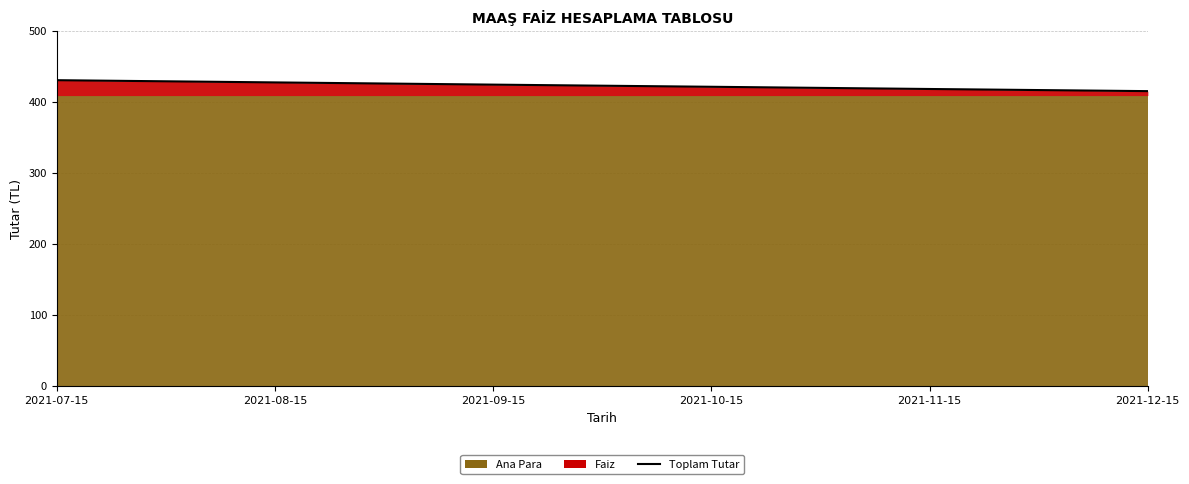

The chart shows a value of 414.9 at 2021-12-15. True or false?

True